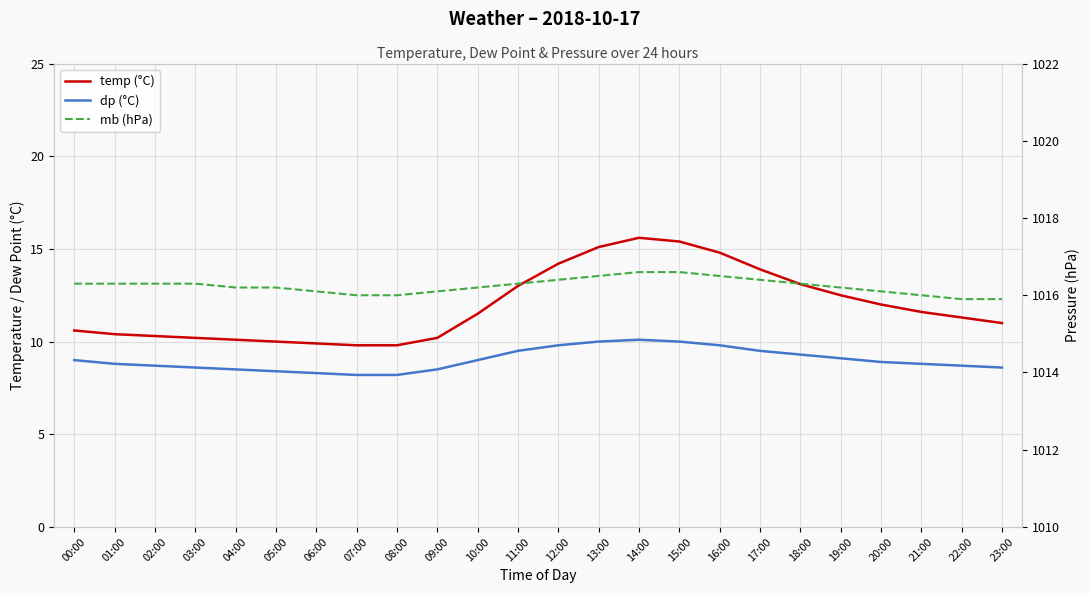

List the labels in order of temp (°C) value, smallest first.

07:00, 08:00, 06:00, 05:00, 04:00, 03:00, 09:00, 02:00, 01:00, 00:00, 23:00, 22:00, 10:00, 21:00, 20:00, 19:00, 11:00, 18:00, 17:00, 12:00, 16:00, 13:00, 15:00, 14:00